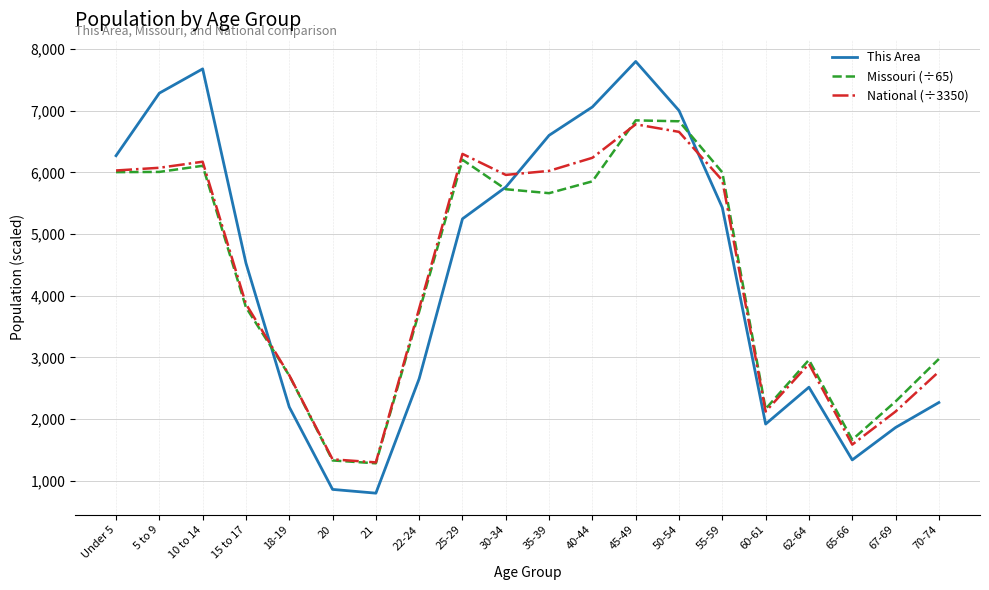

What are all the series names shown in the legend?

This Area, Missouri (÷65), National (÷3350)